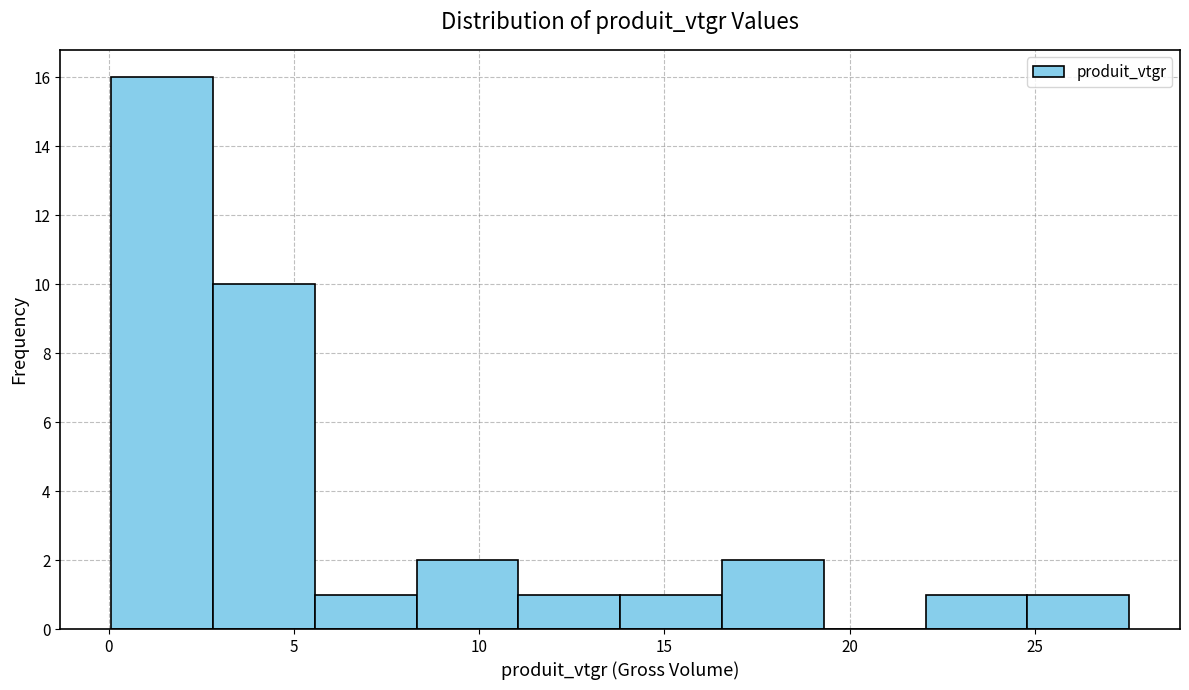

How tall is the bar that spans 14.0 to 16.5 on the x-axis? Neither the bar edges nor the heights are printed on the chart, so give them approximately, as read against the axes.

1